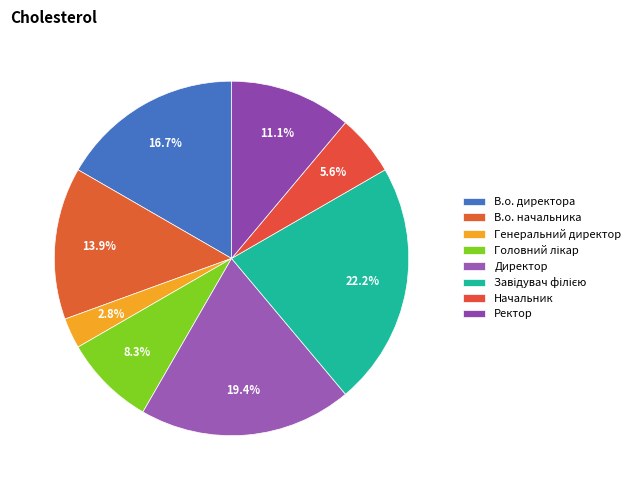

Is it true that Головний лікар is 8% of the pie?

True